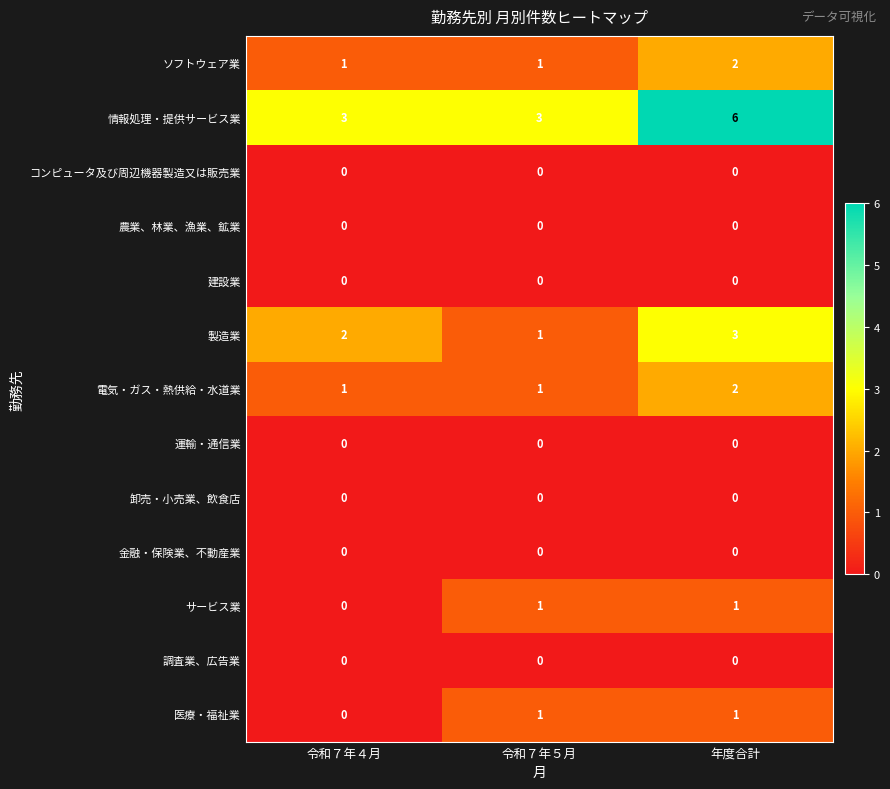

At how many categories does at least one series exceed 2?

3